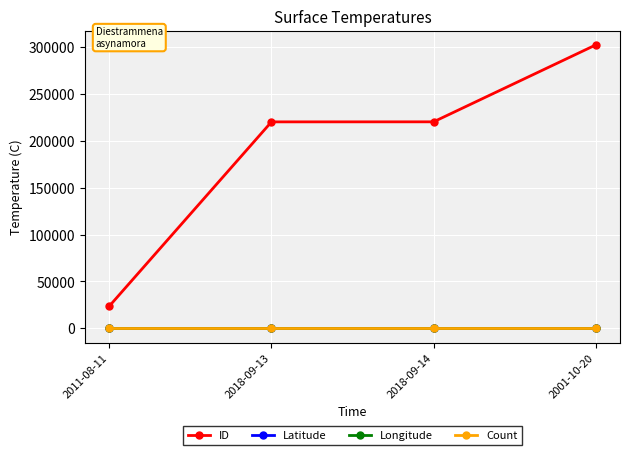

Between 2011-08-11 and 2001-10-20, which series saw the biggest shift?

ID